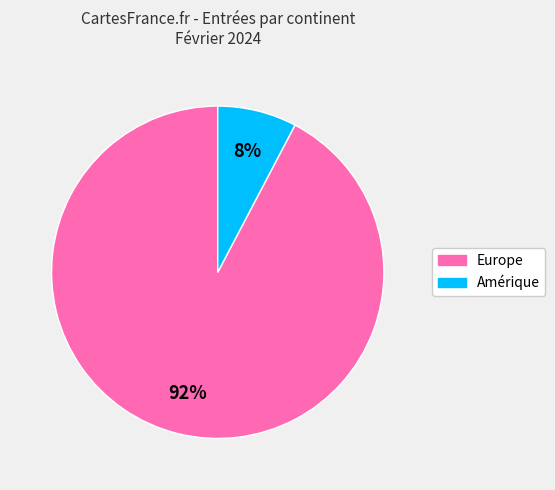

Is there any slice that represents more than half of the pie?

Yes